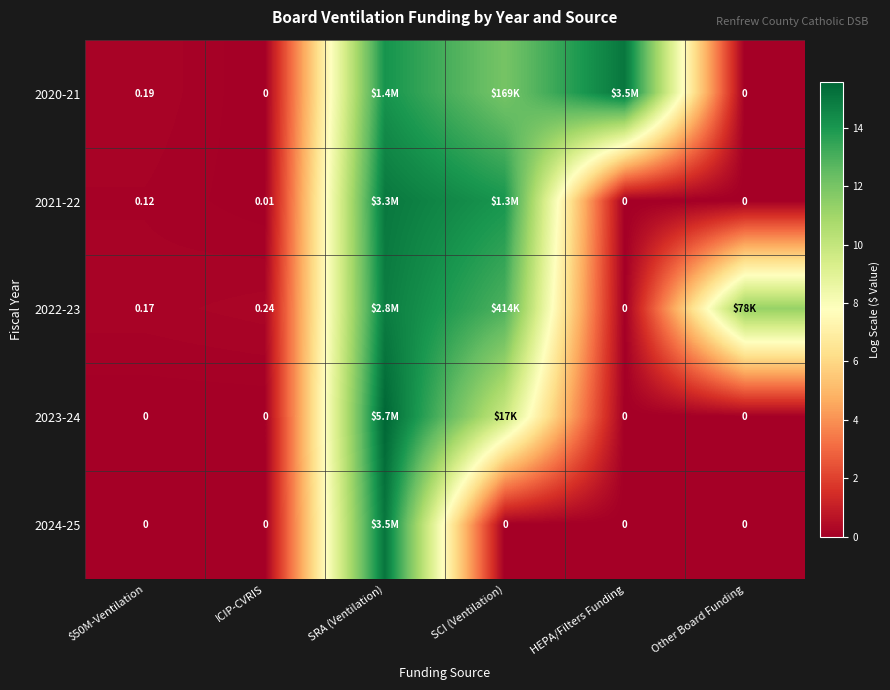

List the labels in order of 2022-23 value, smallest first.

HEPA/Filters Funding, $50M-Ventilation, ICIP-CVRIS, Other Board Funding, SCI (Ventilation), SRA (Ventilation)